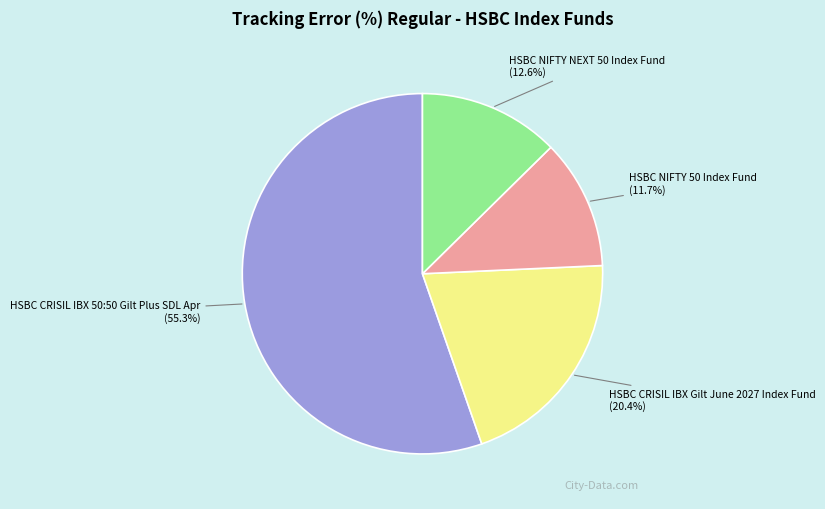

Which has a higher value, HSBC CRISIL IBX Gilt June 2027 Index Fund or HSBC CRISIL IBX 50:50 Gilt Plus SDL Apr?

HSBC CRISIL IBX 50:50 Gilt Plus SDL Apr